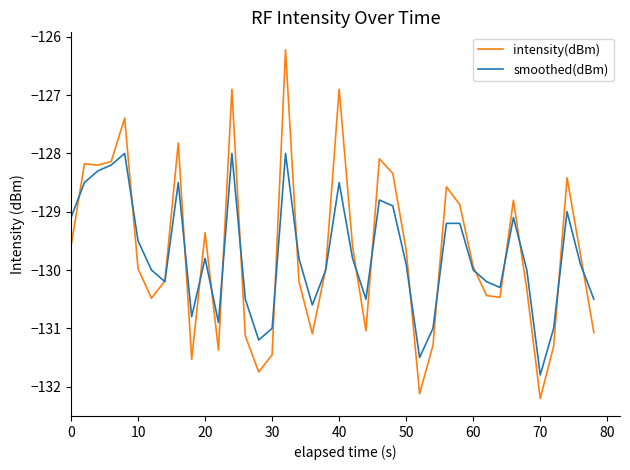

Which series has the widest spread of values?

intensity(dBm)